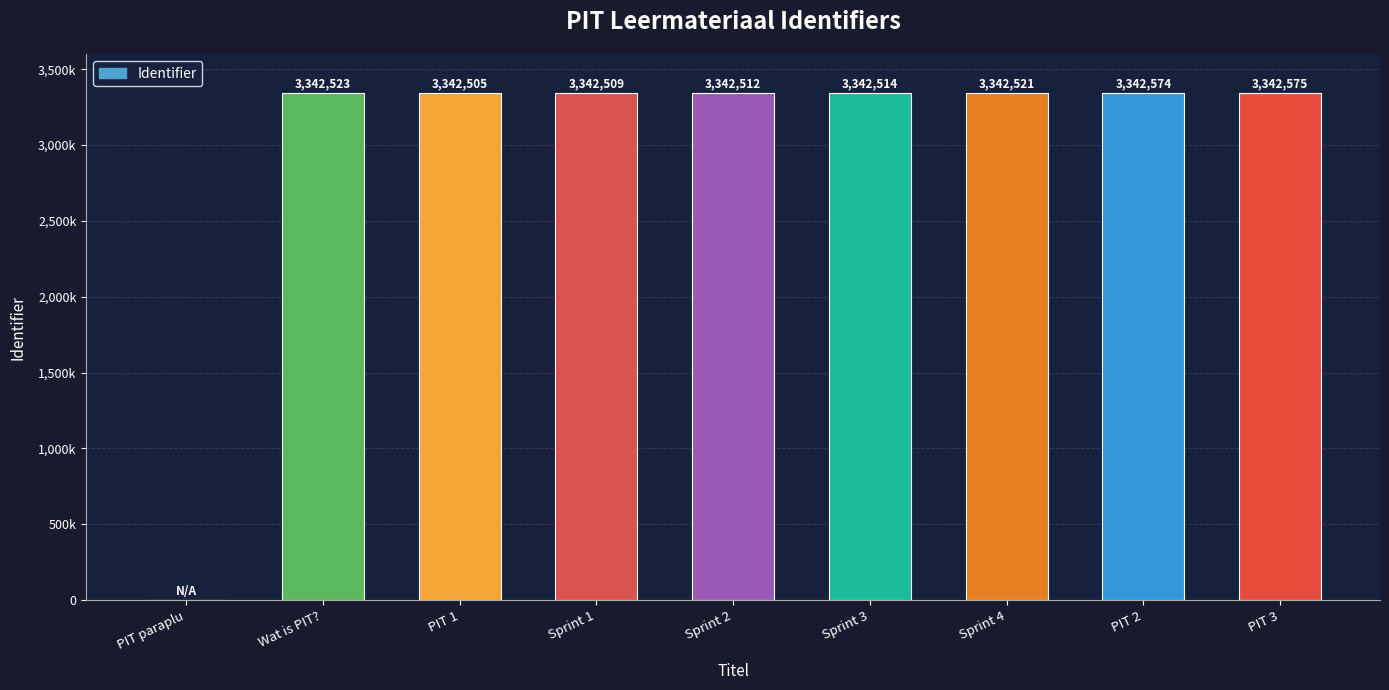

Reading right to left, transcribe all the data shown in this chart.

3342575	3342574	3342521	3342514	3342512	3342509	3342505	3342523	0